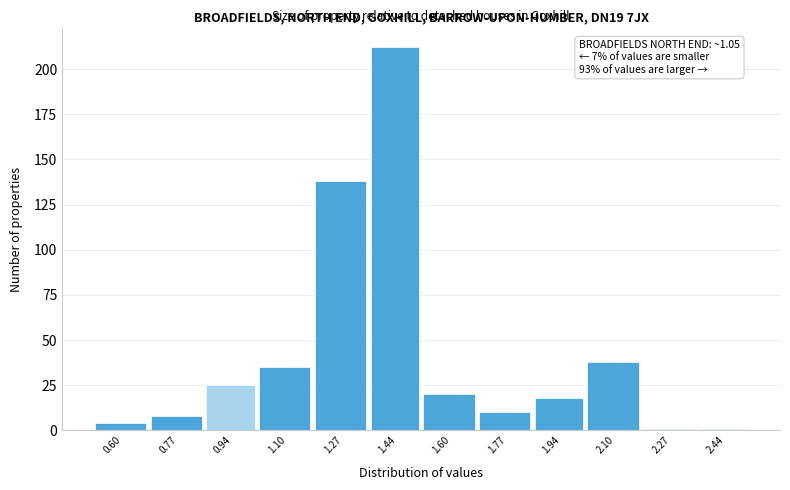

Reading left to right, list all the values displayed in this chart.

4	8	25	35	138	212	20	10	18	38	1	1